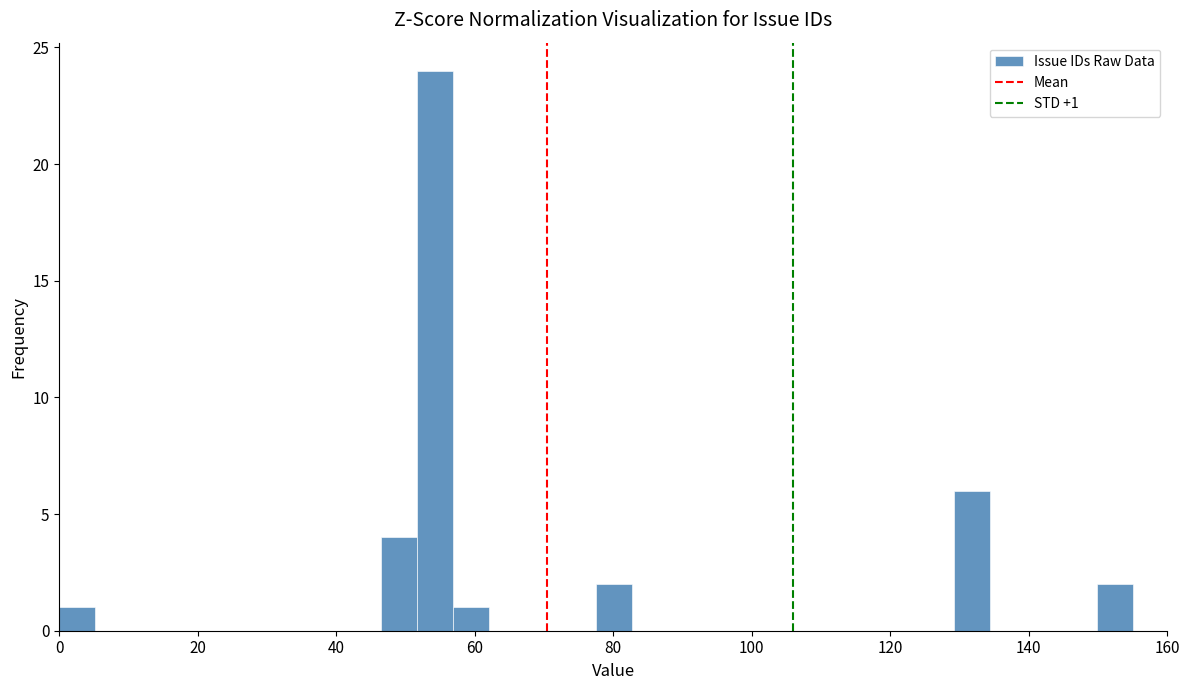

Around what value on the x-axis is the tallest bar? Give the approximate position of its centre, as read against the axis.

54